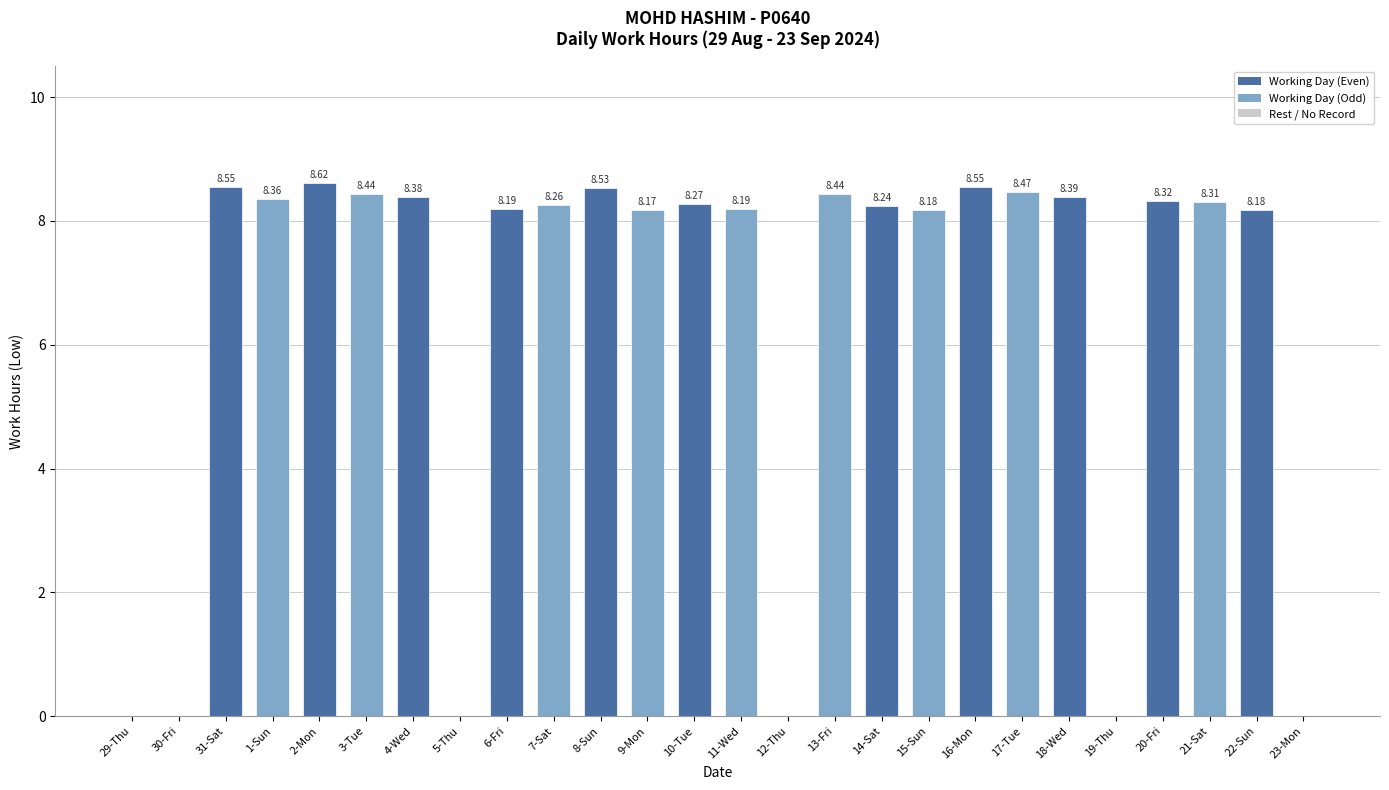

What is the ratio of the value at 16-Mon to the value at 17-Tue?

1.0